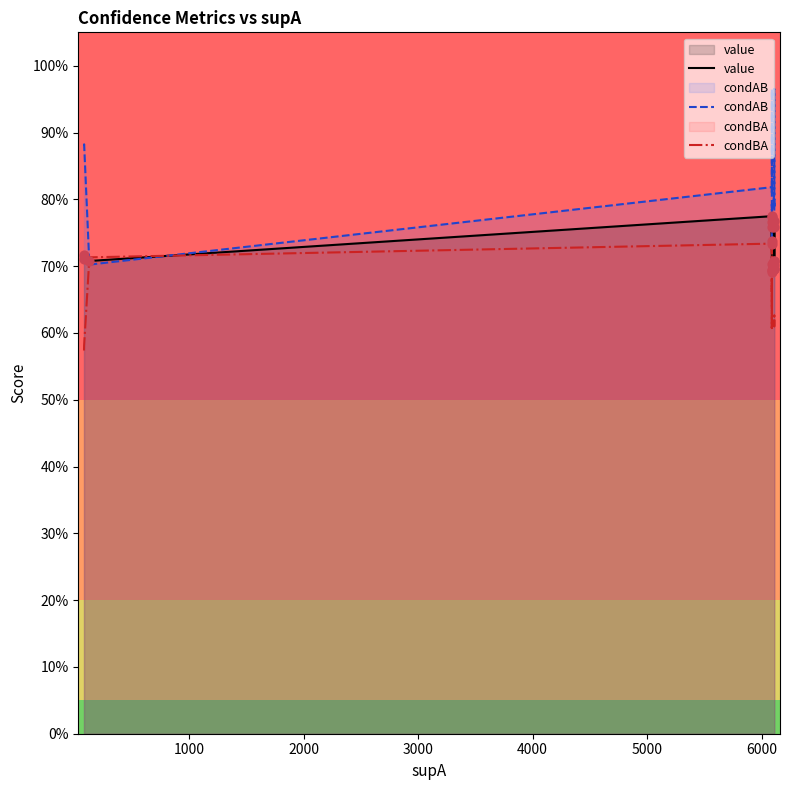

Is the value of condBA at 15 greater than the value of value at 18?

No